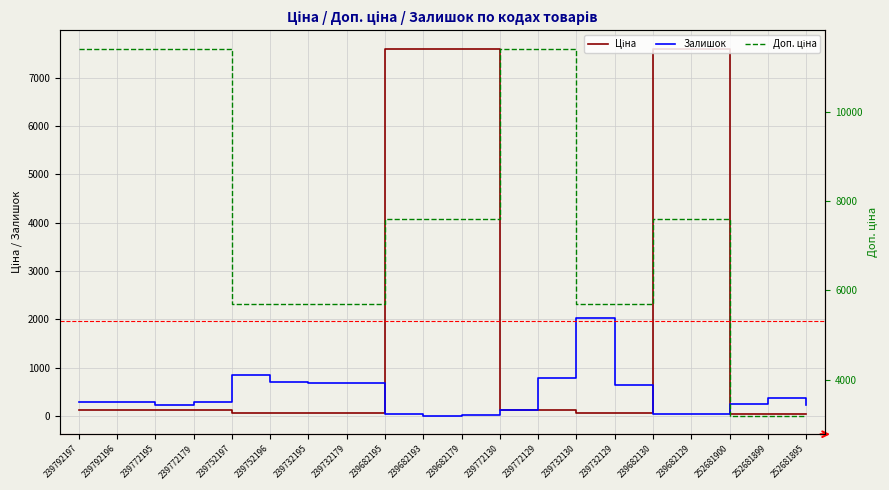

True or false: Ціна and Доп. ціна intersect in this chart.

False